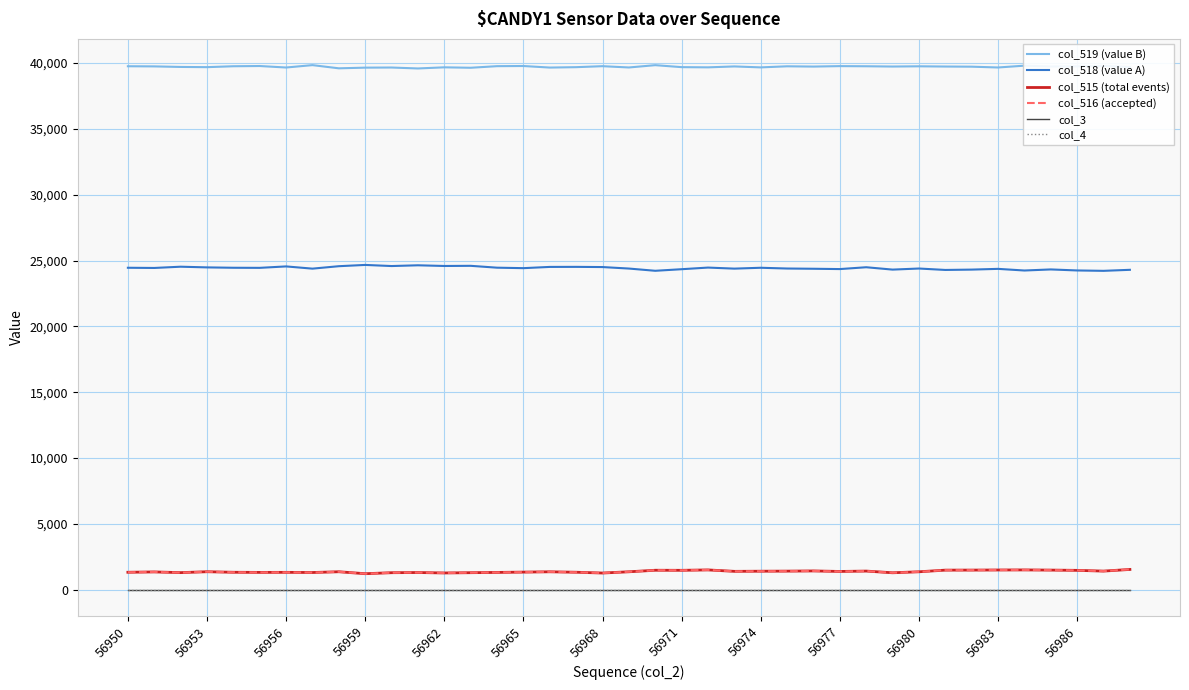

True or false: col_4 and col_519 (value B) cross at least once.

False